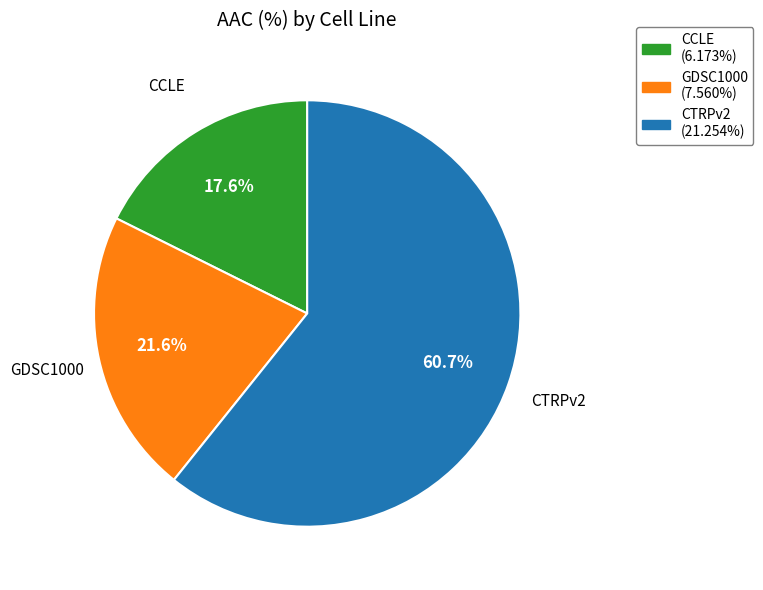

Rank the categories by value from highest to lowest.

CTRPv2, GDSC1000, CCLE